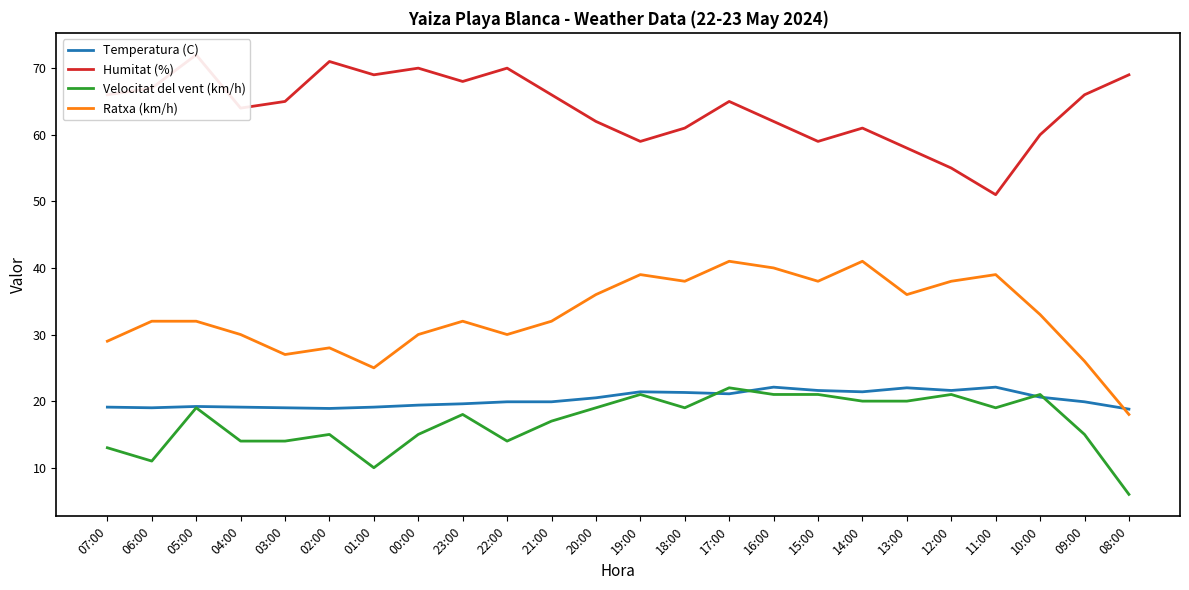

What is the label of the 20th point from the right?

03:00